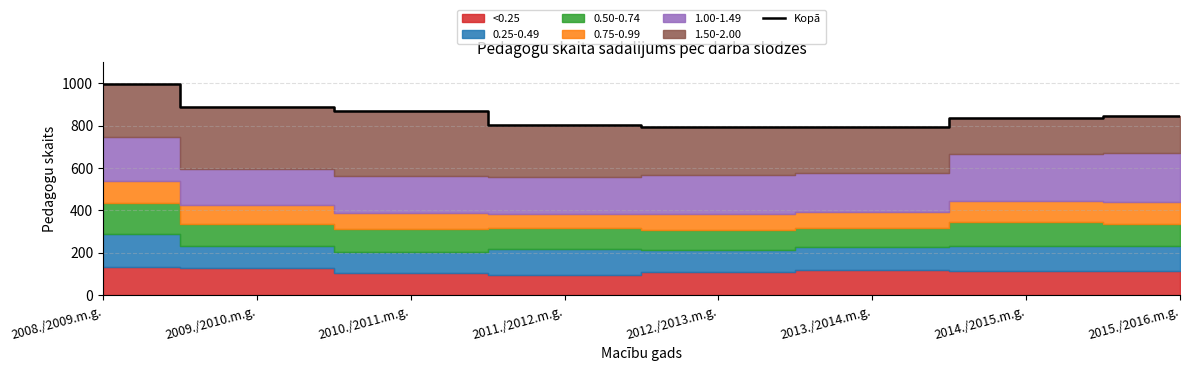

Is it true that the value at 2010./2011.m.g. is 1496?

False